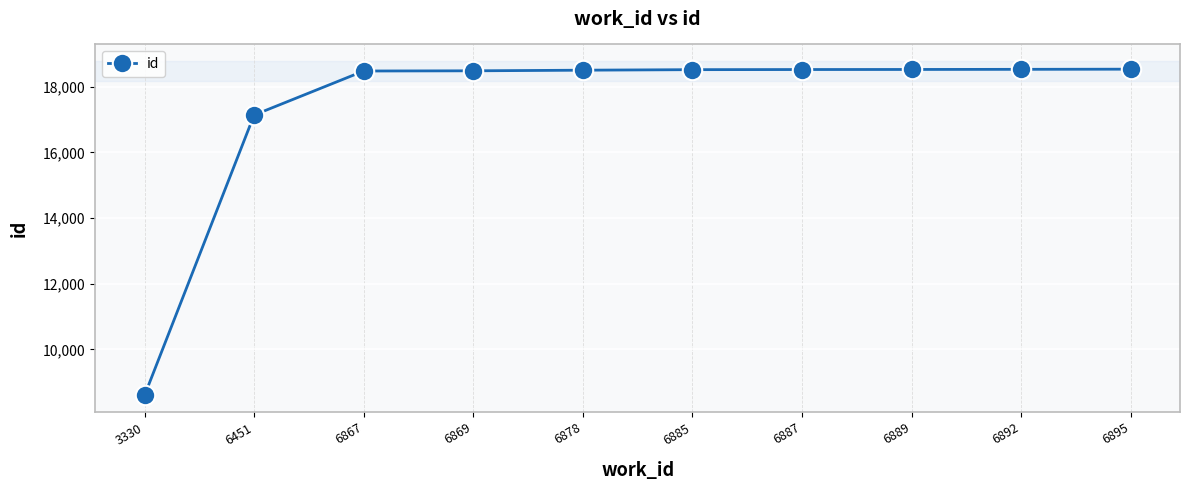

How many data points does each series have?

10